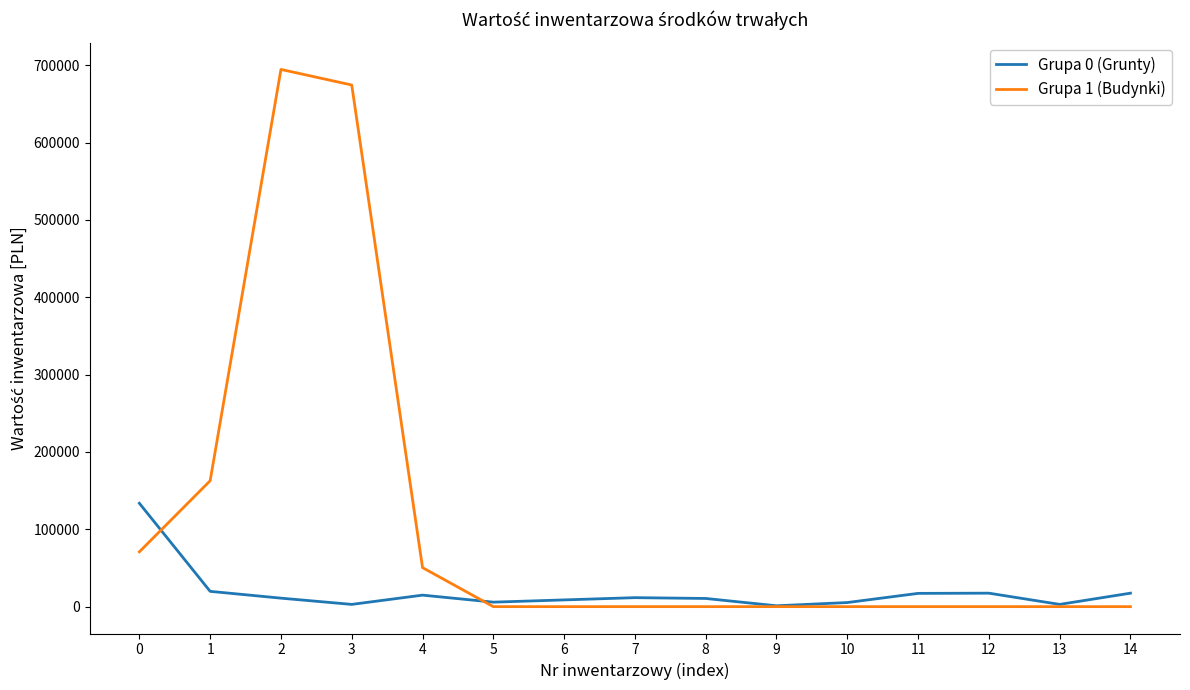

List the series in order of their peak value, highest first.

Grupa 1 (Budynki), Grupa 0 (Grunty)